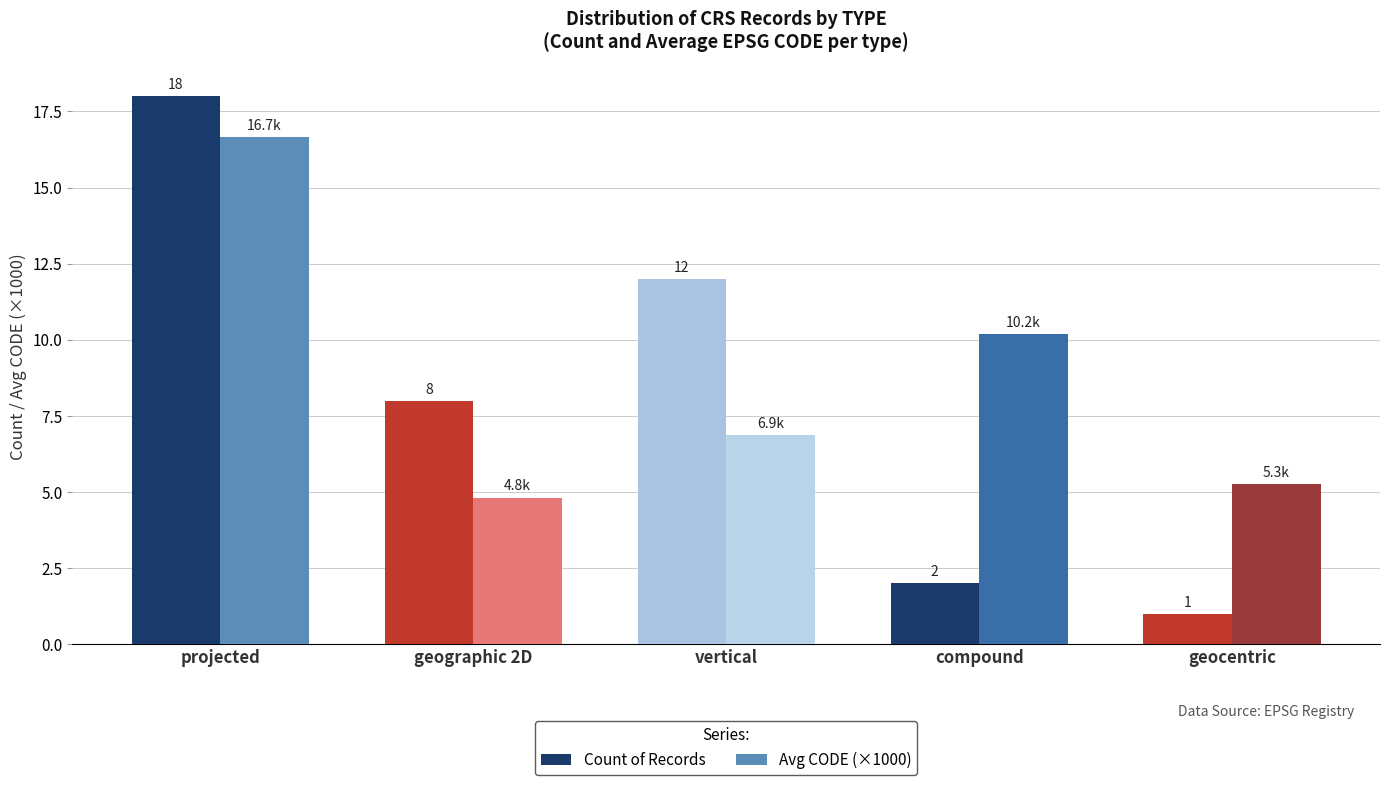

Rank the series by their average value, from lowest to highest.

Count of Records, Avg CODE (×1000)